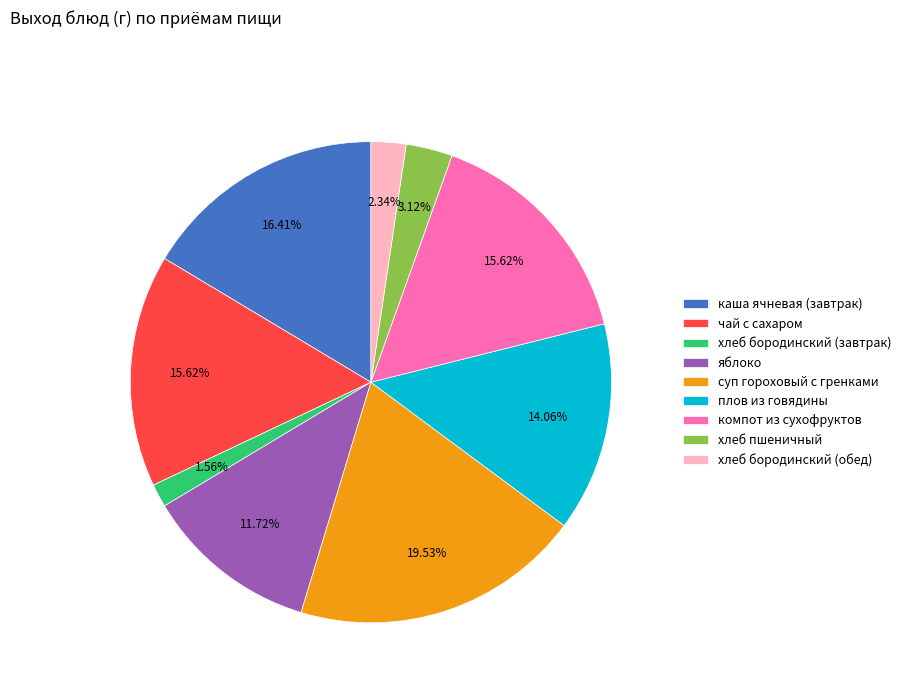

What percentage do яблоко and компот из сухофруктов together represent?

27.3%